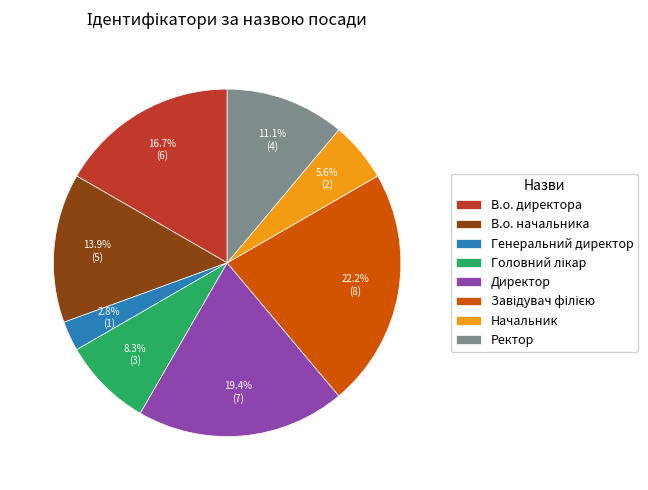

Between Начальник and Директор, which is larger?

Директор